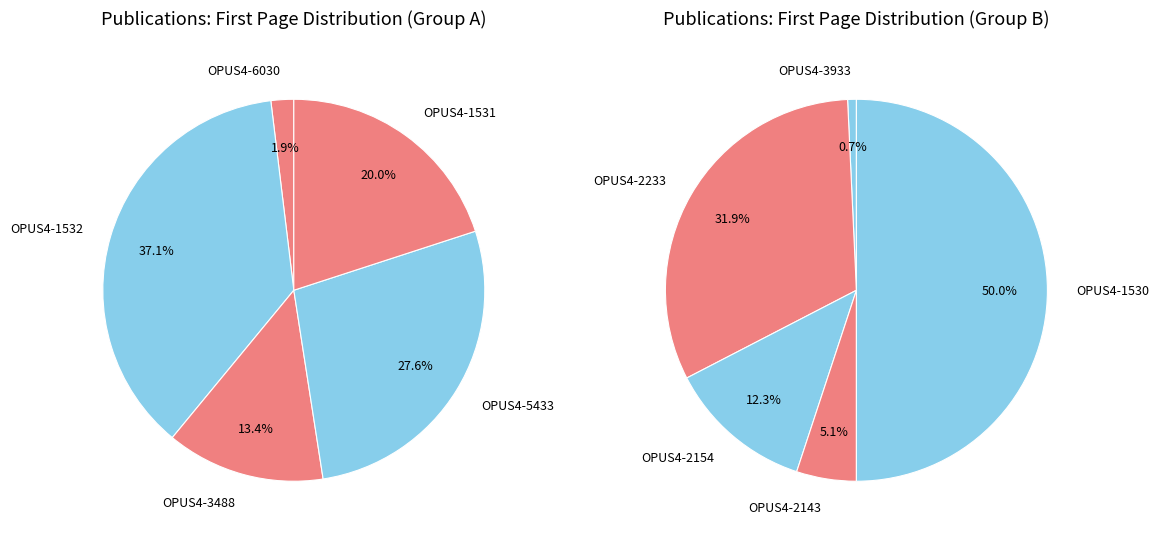

Combined, do OPUS4-1531 and OPUS4-3488 account for over 50%?

No